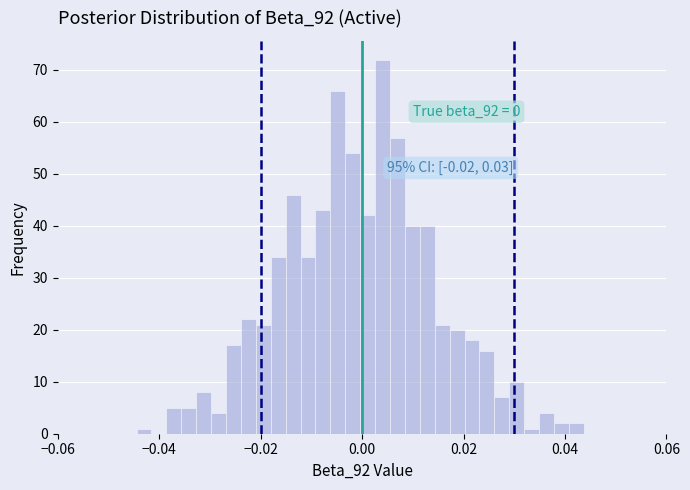

Read against the x-axis, roughly where is the centre of the tallest bar?

0.004